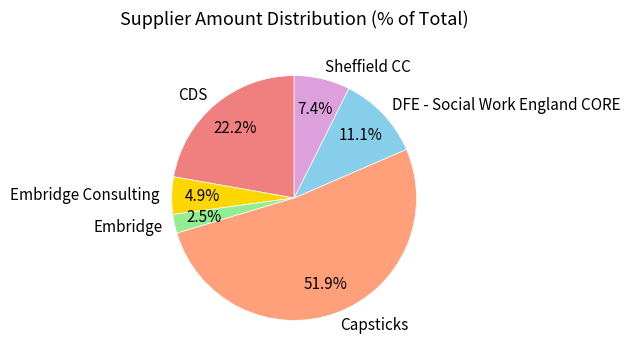

Is it true that Embridge Consulting is 5% of the pie?

True